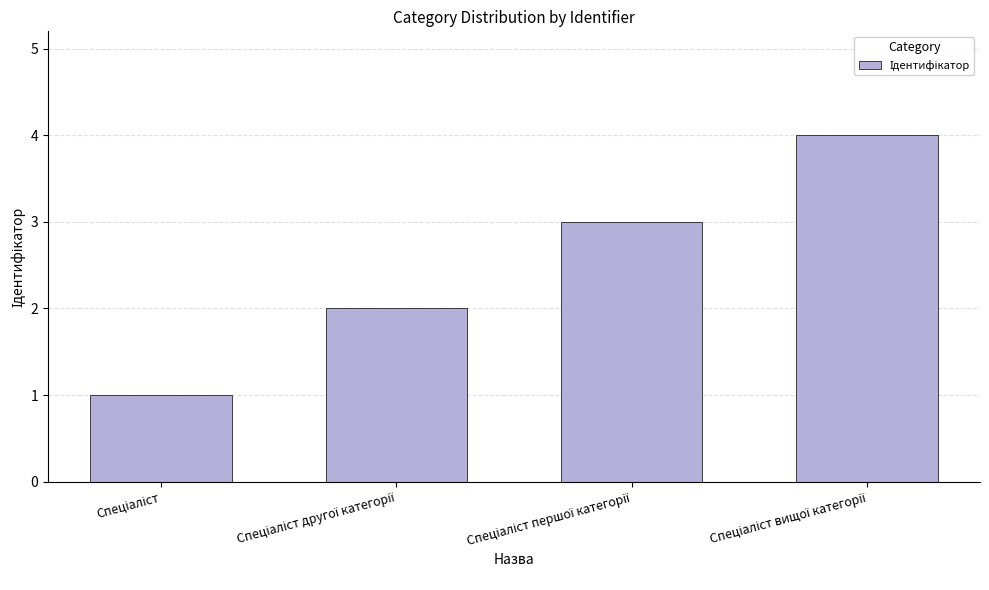

What is the maximum value shown in the chart?

4